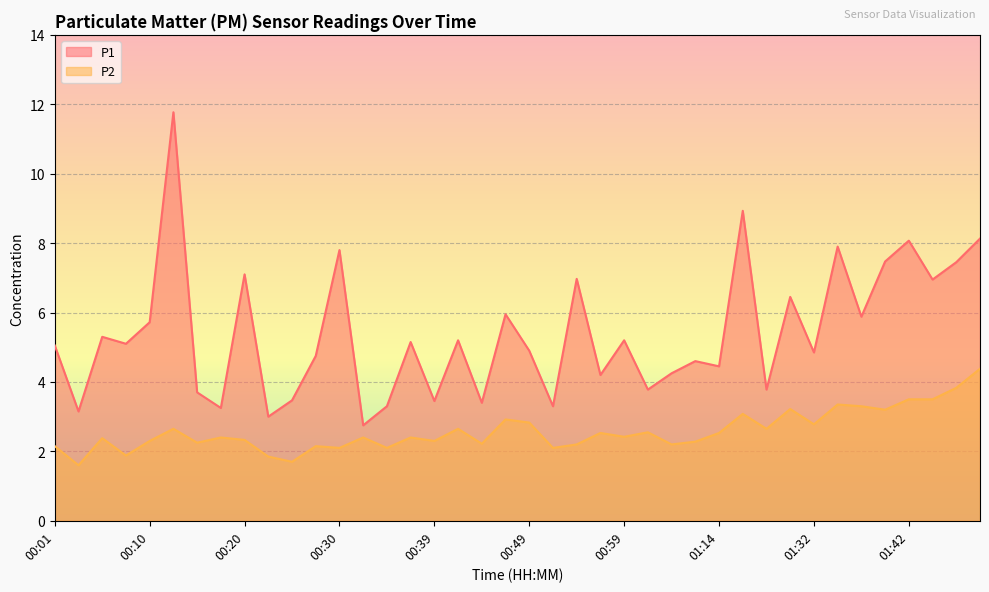

List the labels in order of P1 value, smallest first.

00:32, 00:22, 00:03, 00:18, 00:35, 00:52, 00:44, 00:39, 00:25, 00:15, 01:01, 01:19, 00:56, 01:04, 01:14, 01:09, 00:27, 01:32, 00:49, 00:01, 00:08, 00:37, 00:42, 00:59, 00:05, 00:10, 01:37, 00:47, 01:22, 01:45, 00:54, 00:20, 01:47, 01:40, 00:30, 01:35, 01:42, 01:49, 01:17, 00:13